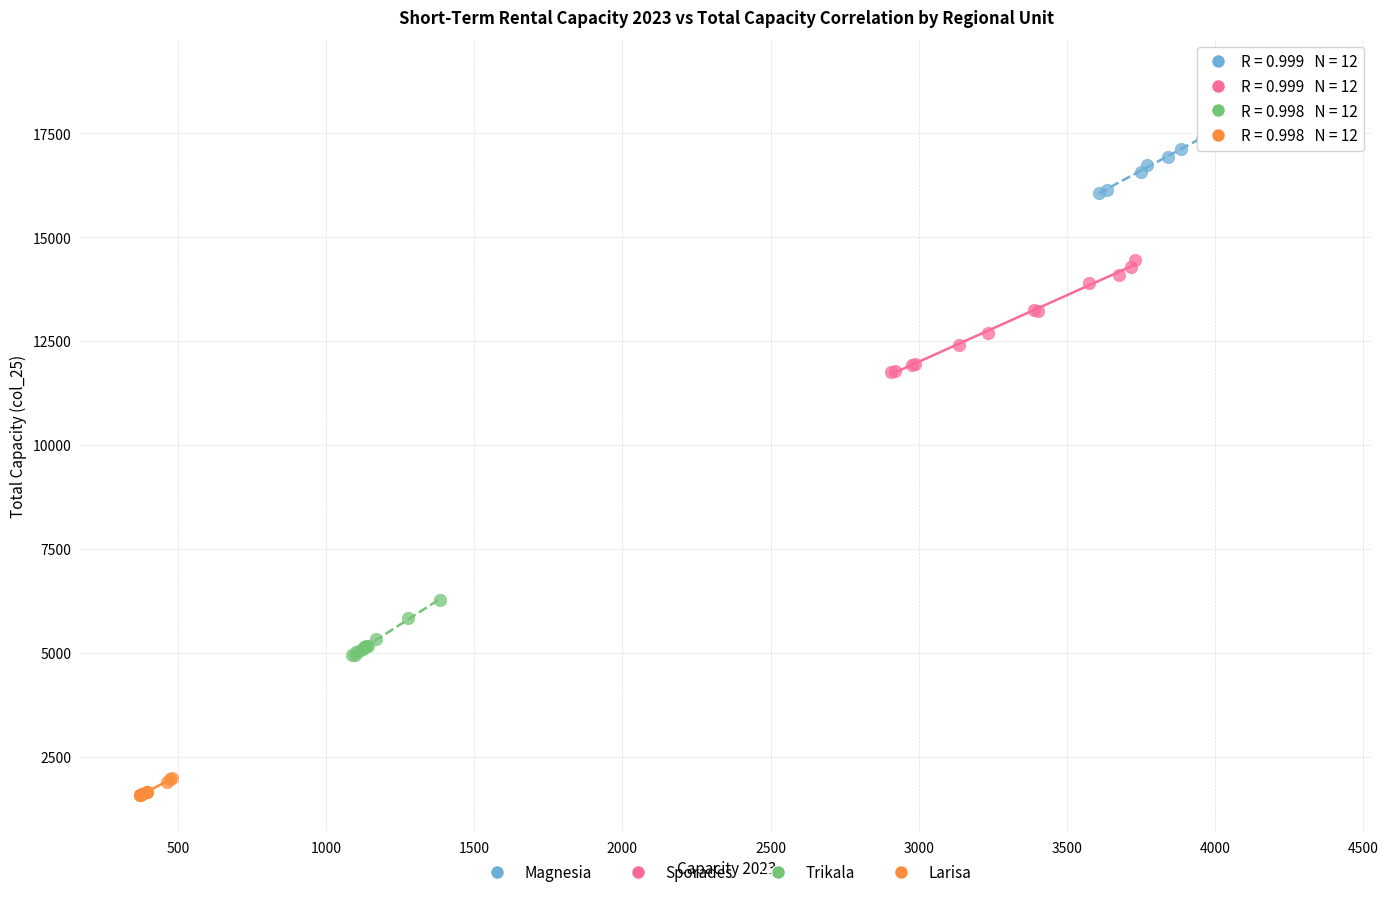

Which series contains the highest Y value?

Magnesia